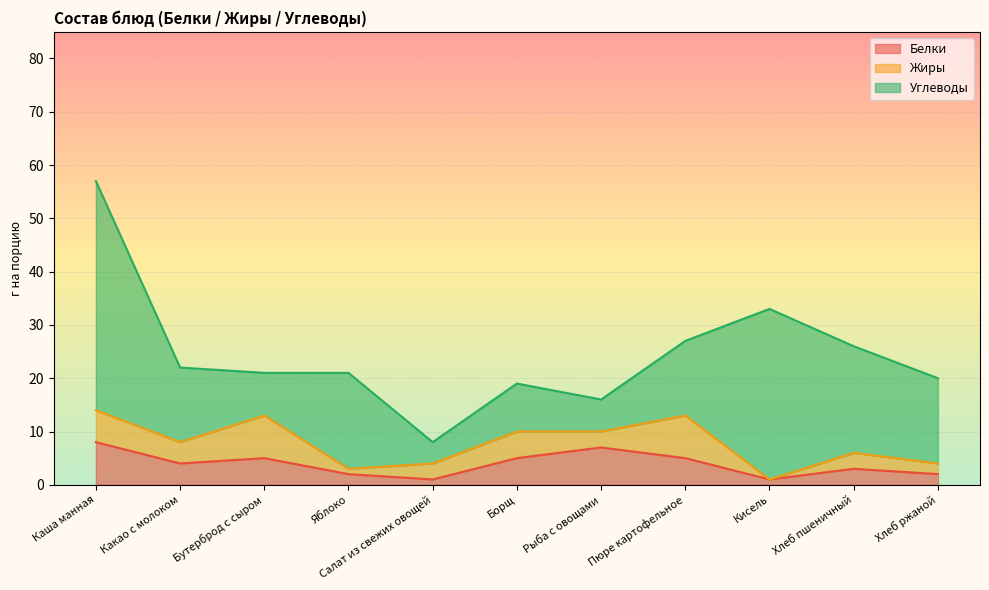

Rank the series at Бутерброд с сыром from lowest to highest value.

Белки, Жиры, Углеводы